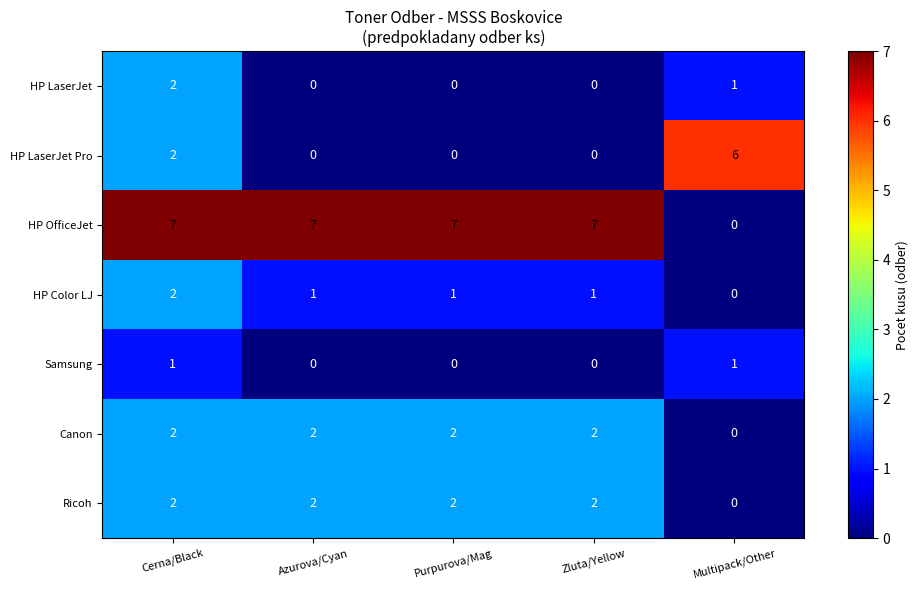

The value of HP LaserJet Pro at Multipack/Other is 6. True or false?

True